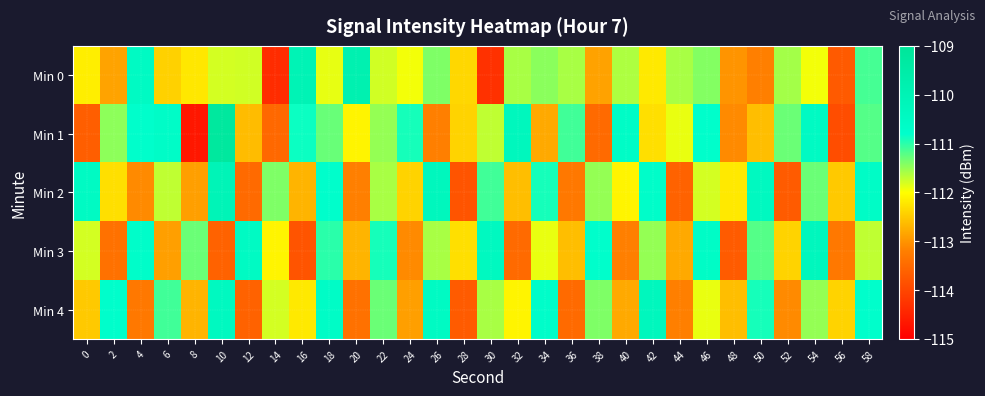

How many categories are shown in the chart?

30